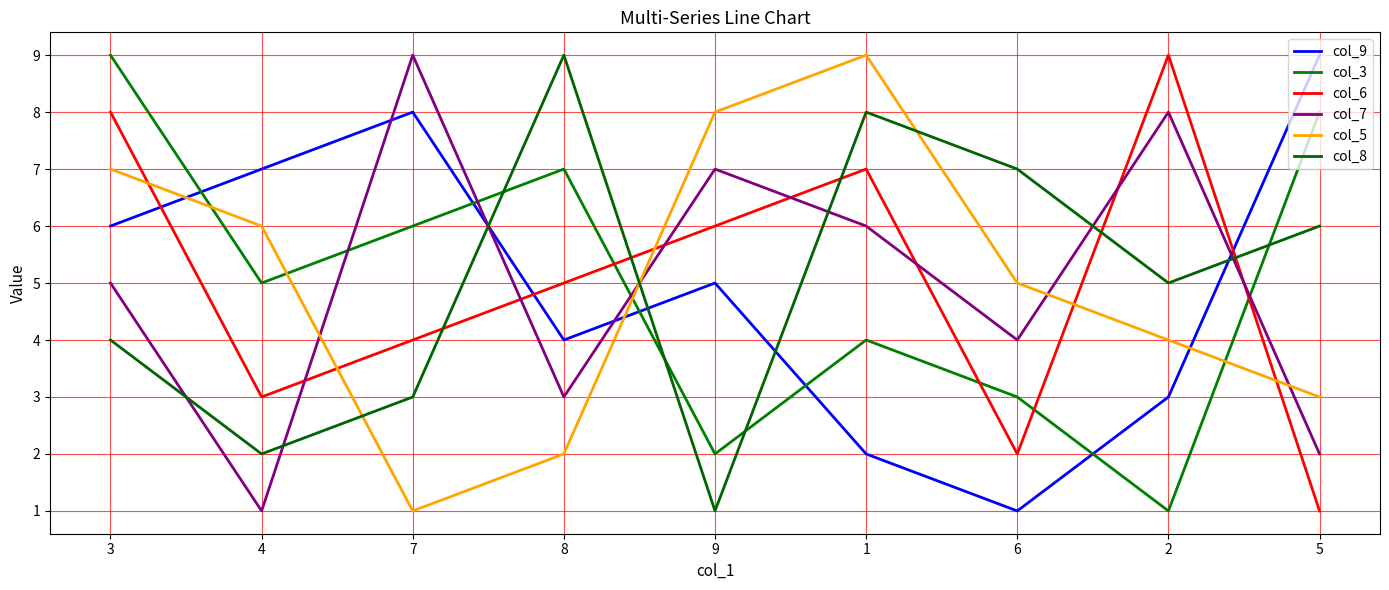

Reading left to right, extract all data points from this chart.

col_9: 6	7	8	4	5	2	1	3	9
col_3: 9	5	6	7	2	4	3	1	8
col_6: 8	3	4	5	6	7	2	9	1
col_7: 5	1	9	3	7	6	4	8	2
col_5: 7	6	1	2	8	9	5	4	3
col_8: 4	2	3	9	1	8	7	5	6